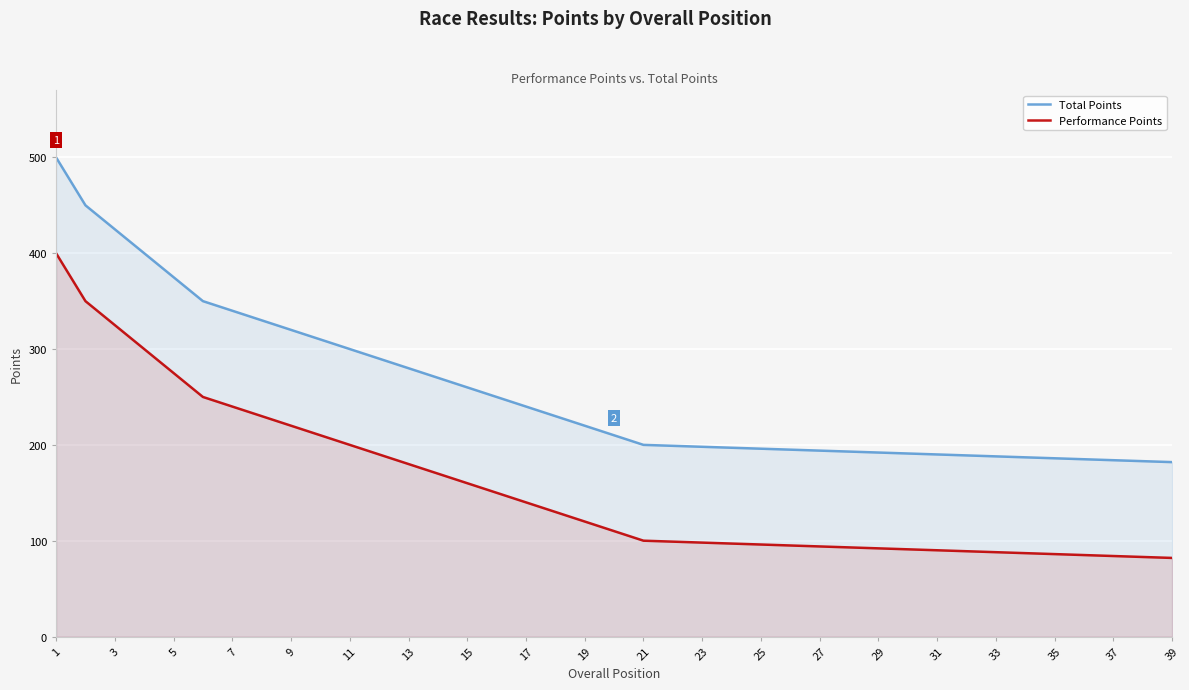

Which series has the largest total across all categories?

Total Points